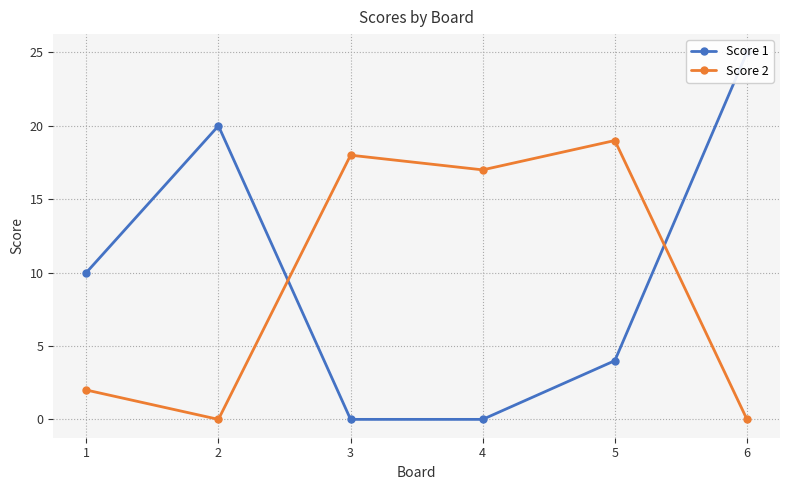

What is the sum of the Score 2 values at 4 and 6?

17